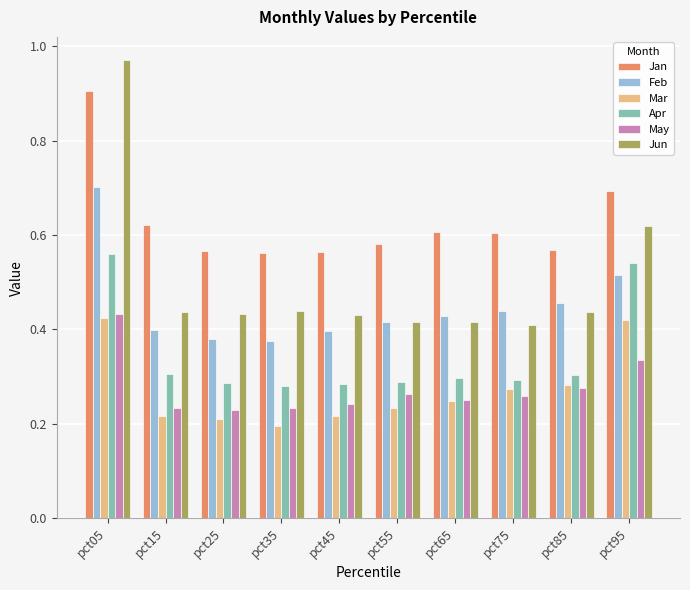

At pct25, list the series in order from largest to smallest.

Jan, Jun, Feb, Apr, May, Mar